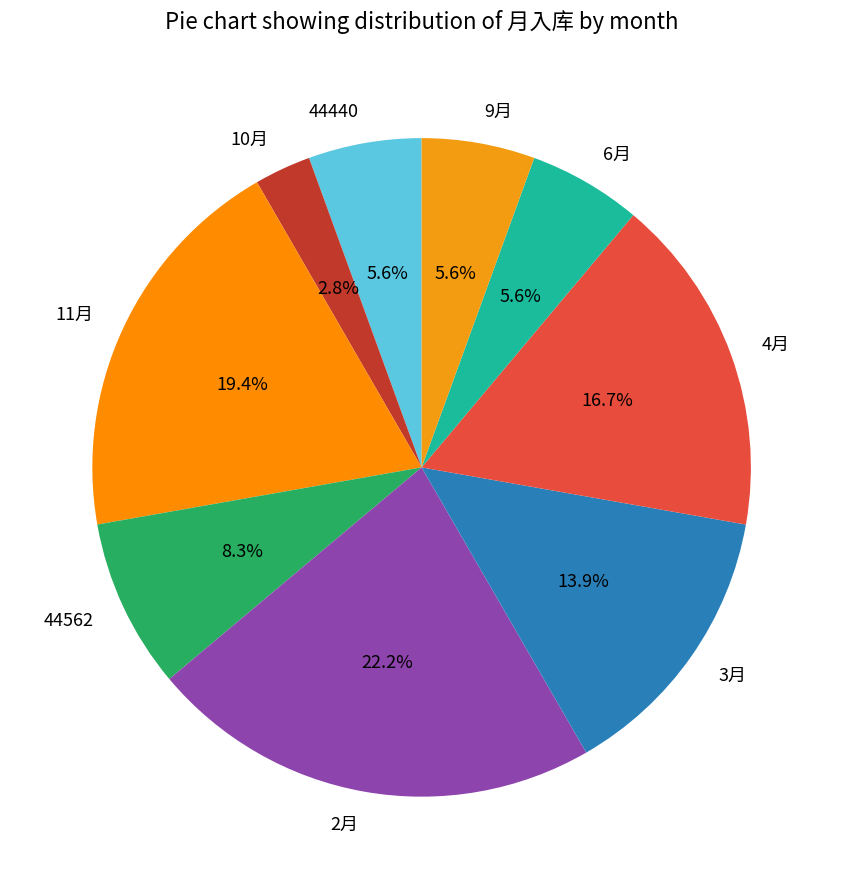

To the nearest percent, what is the difference between the largest and smallest slice percentages?

19%